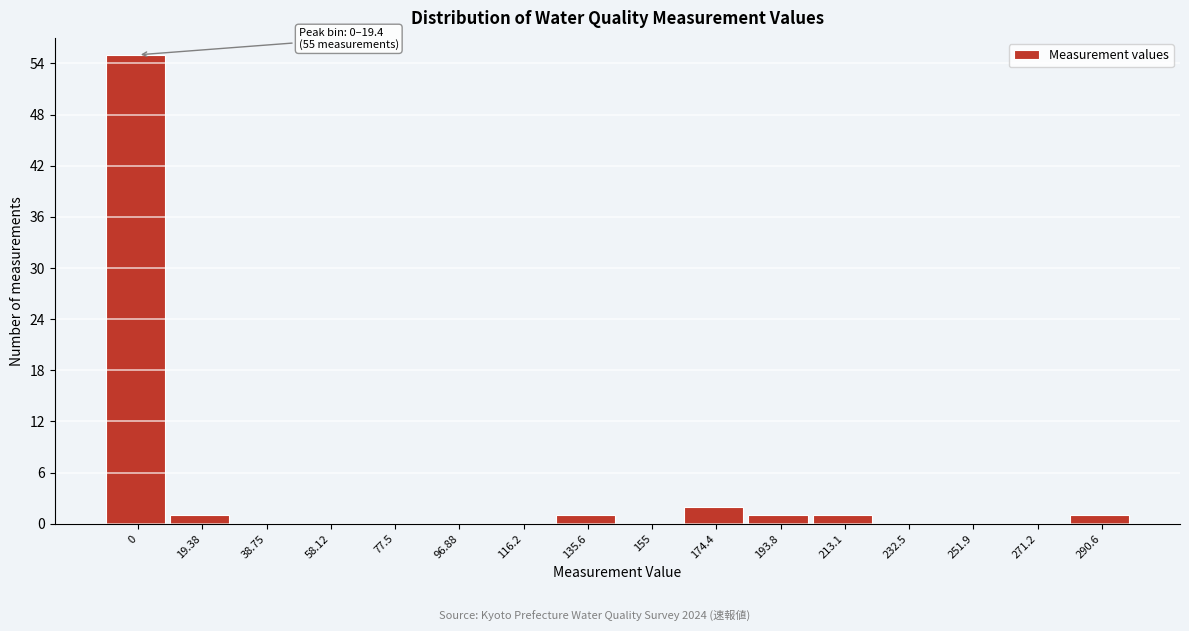

Reading left to right, transcribe all the data shown in this chart.

0=55	19.38=1	38.75=0	58.12=0	77.5=0	96.88=0	116.2=0	135.6=1	155=0	174.4=2	193.8=1	213.1=1	232.5=0	251.9=0	271.2=0	290.6=1